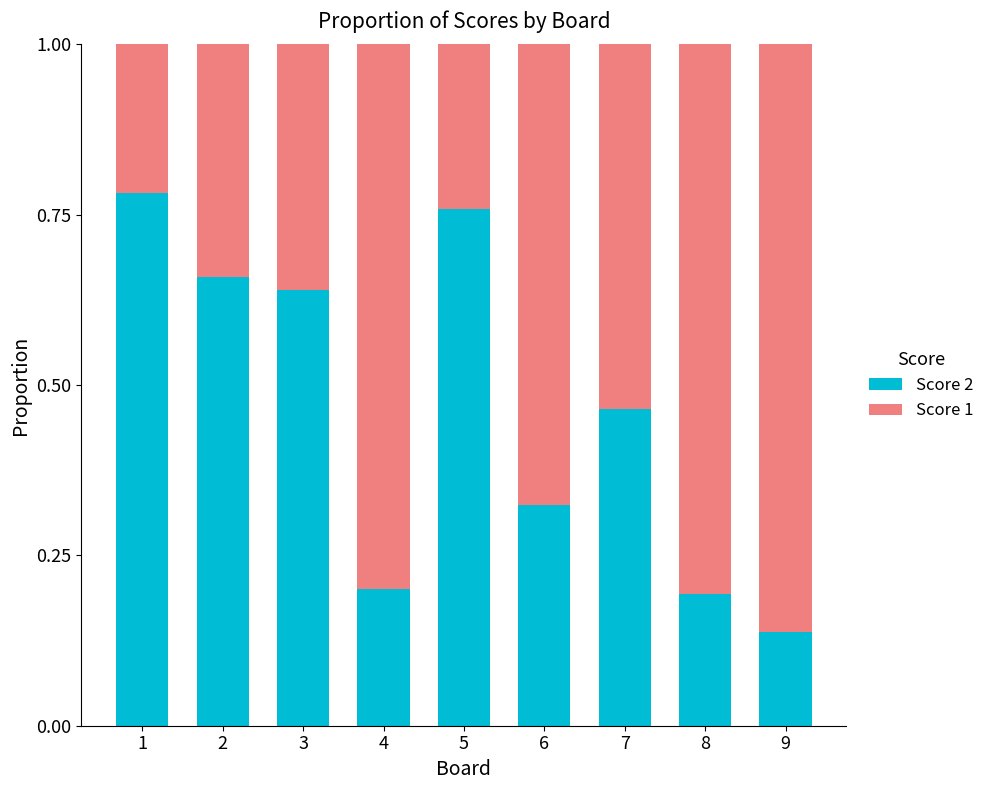

Which category has the lowest value in the Score 2 series?

9